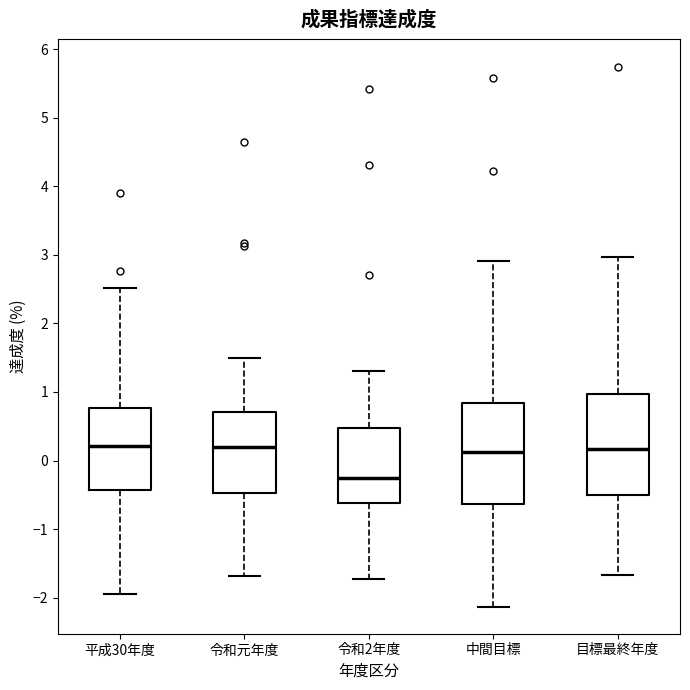

Reading left to right, transcribe this box plot: for each box, give where its median line is, the range the box spans, and where its two whiskers end, as read against the y-axis. The values are not printed on the chart, so give them approximately, as read against the axis.

平成30年度: median 0.2, box -0.4 to 0.8, whiskers -2.0 to 2.5
令和元年度: median 0.2, box -0.5 to 0.7, whiskers -1.7 to 1.5
令和2年度: median -0.3, box -0.6 to 0.5, whiskers -1.7 to 1.3
中間目標: median 0.1, box -0.6 to 0.8, whiskers -2.1 to 2.9
目標最終年度: median 0.2, box -0.5 to 1.0, whiskers -1.7 to 3.0